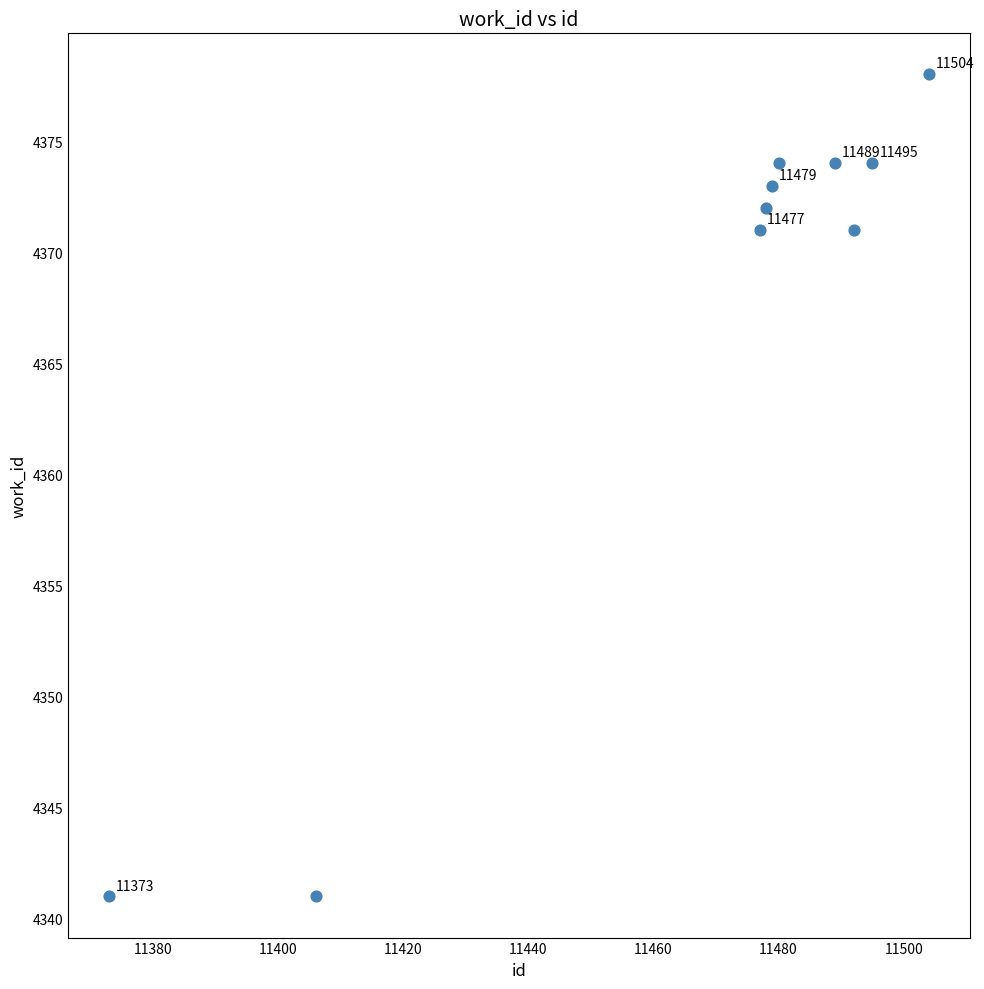

What is the average X value?

11467